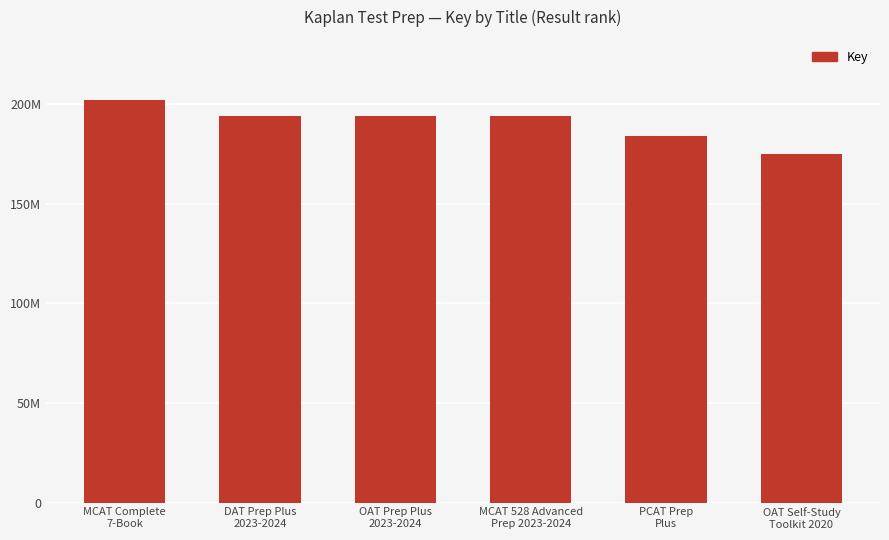

List the labels in order of value, smallest first.

OAT Self-Study
Toolkit 2020, PCAT Prep
Plus, MCAT 528 Advanced
Prep 2023-2024, DAT Prep Plus
2023-2024, OAT Prep Plus
2023-2024, MCAT Complete
7-Book